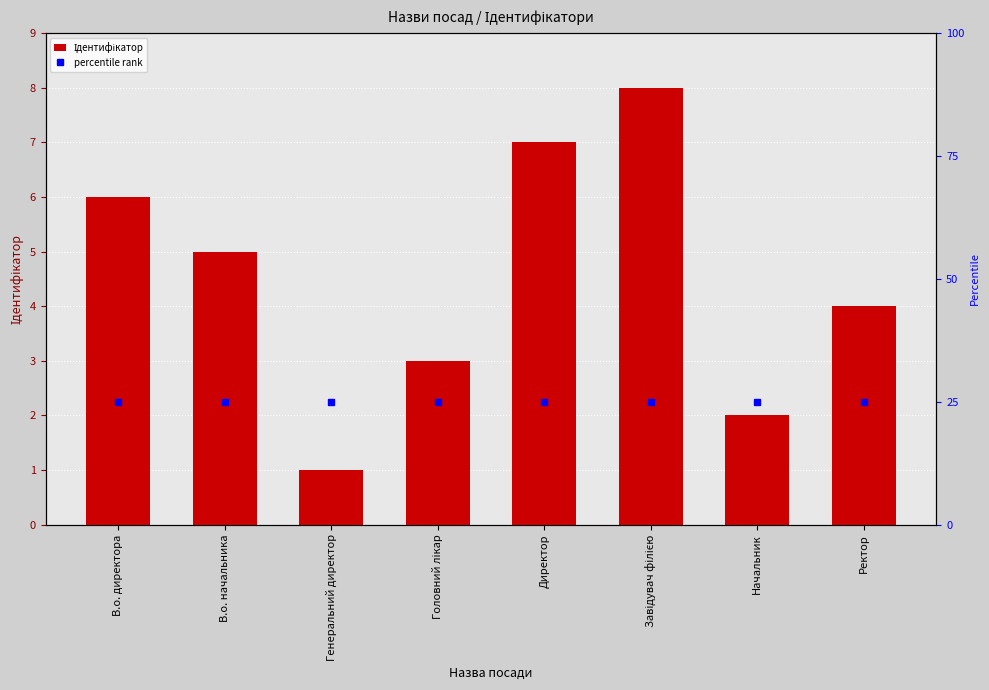

At how many categories does at least one series exceed 2?

8